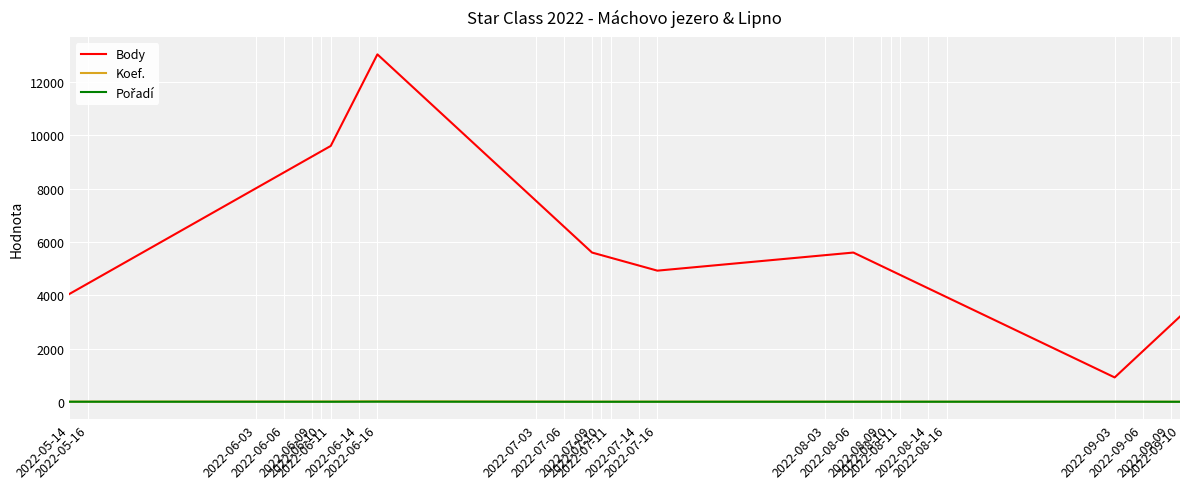

Which series has the largest range (max minus min)?

Body